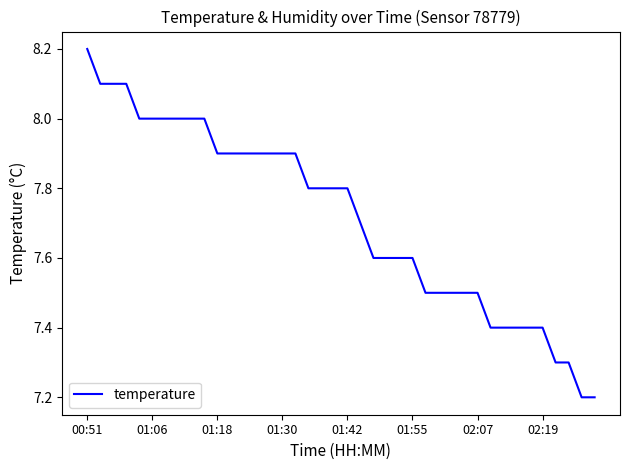

What is the minimum value shown in the chart?

7.2